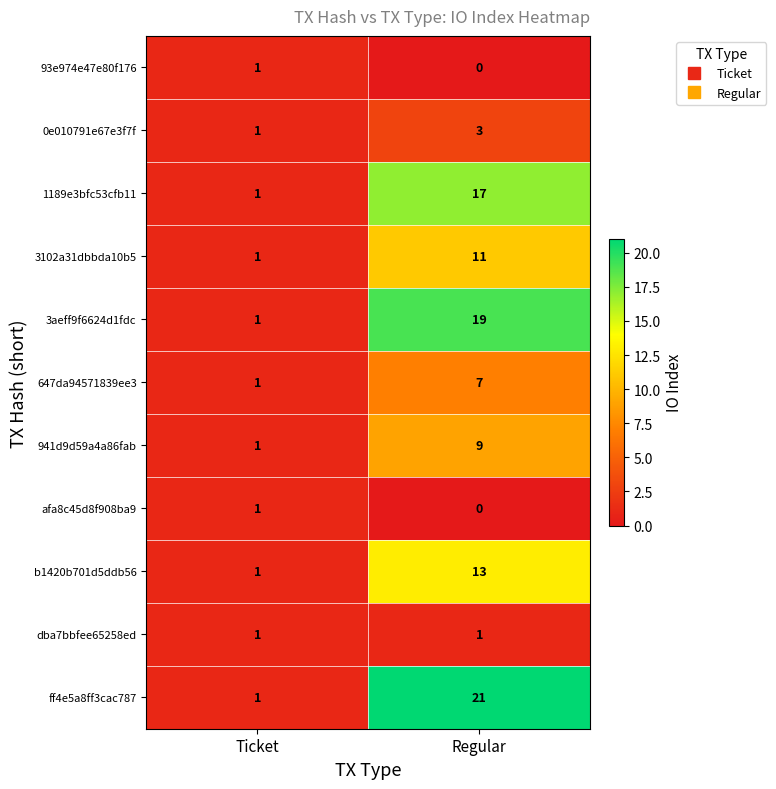

Which category has the lowest value across all series?

Regular